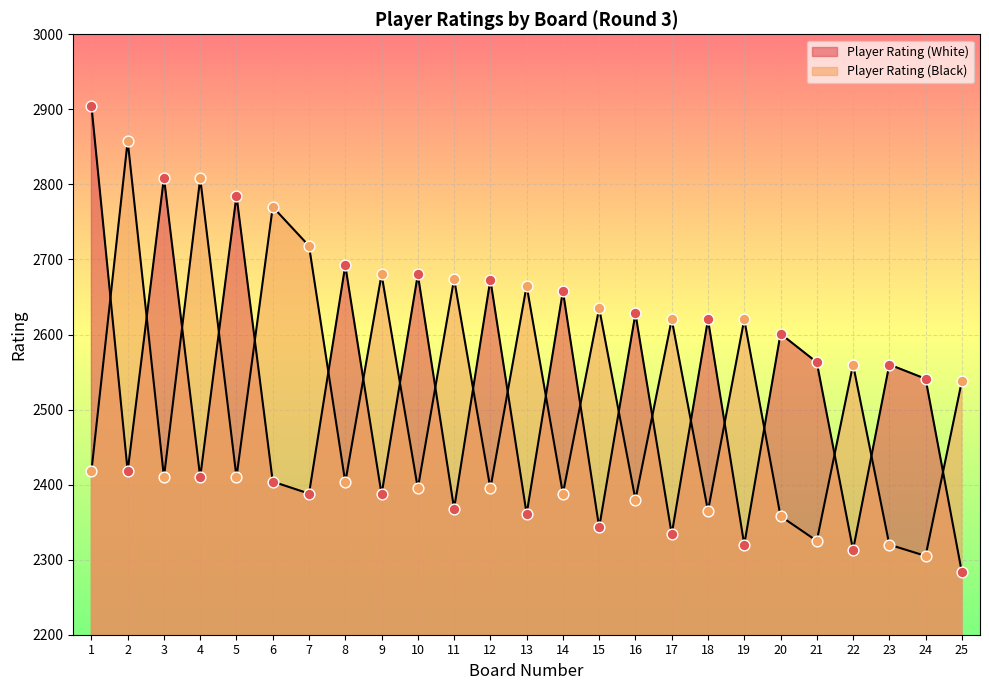

What are all the series names shown in the legend?

Player Rating (White), Player Rating (Black)